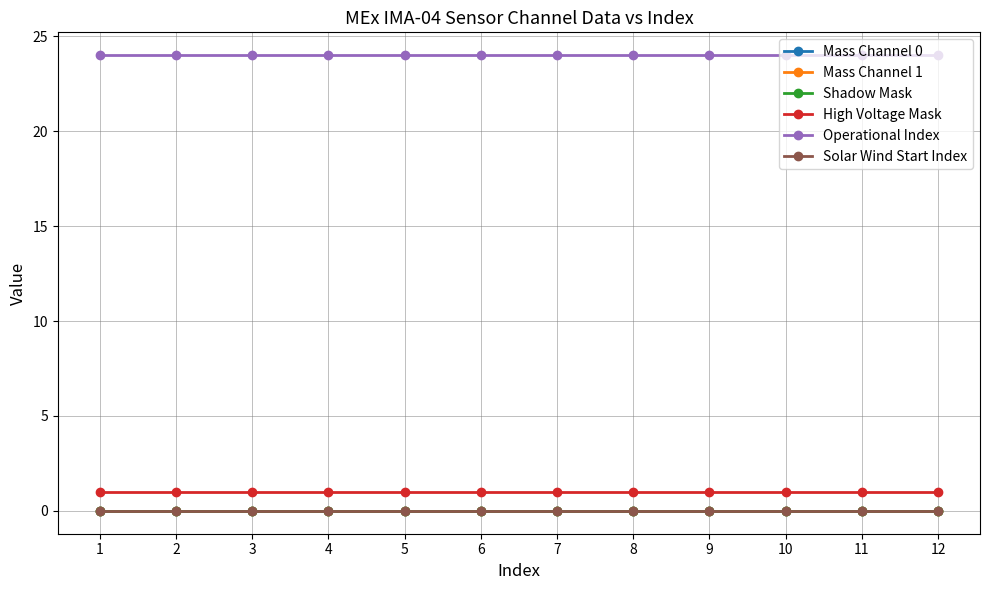

The Operational Index series shows 7 at 6. True or false?

False